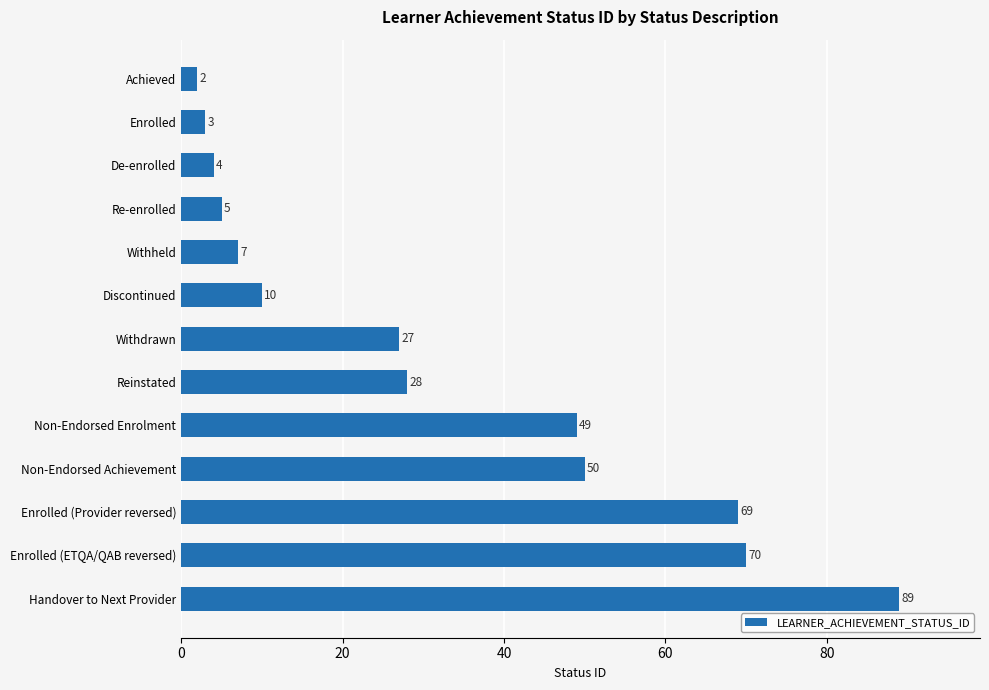

Which has a higher value, Re-enrolled or Non-Endorsed Achievement?

Non-Endorsed Achievement